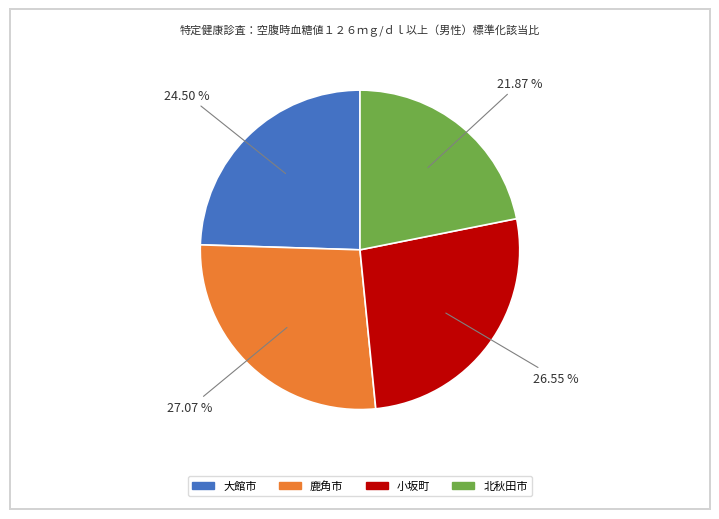

Is there any slice that represents more than half of the pie?

No